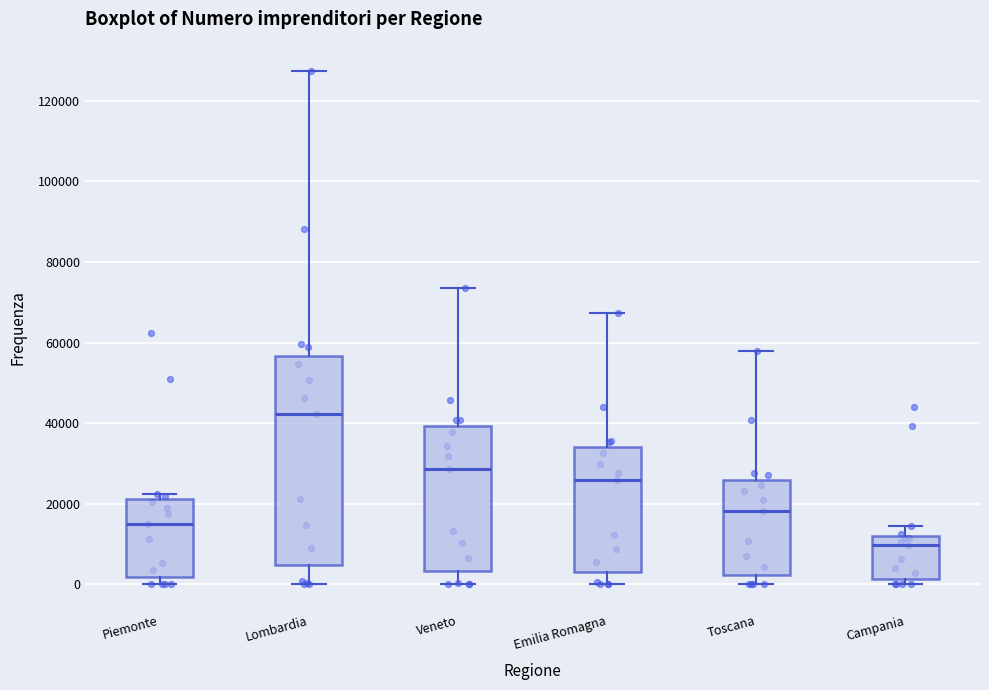

Where does the median line of the box for Campania sit on the y-axis? The values are not printed on the chart, so give them approximately, as read against the axis.

10000